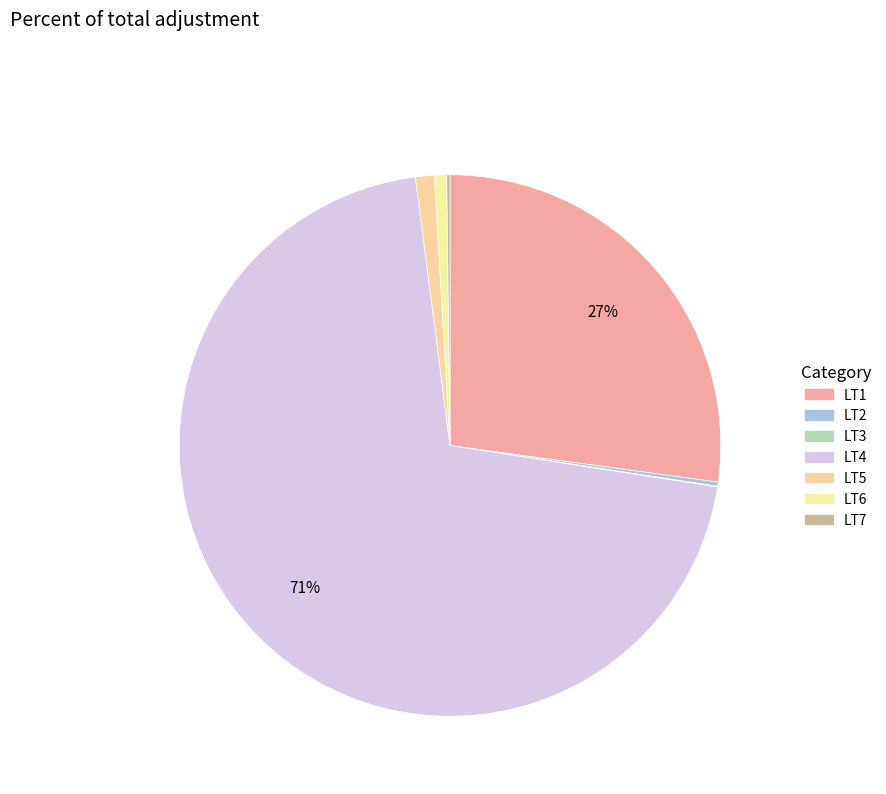

What portion of the pie excludes LT5?

98.9%